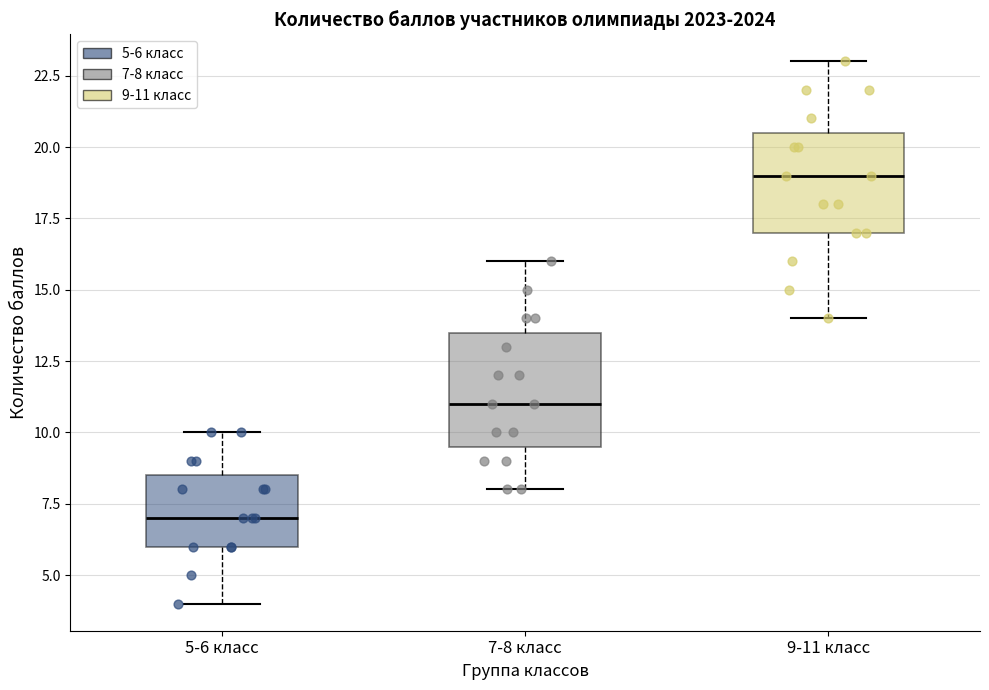

Reading left to right, transcribe this box plot: for each box, give where its median line is, the range the box spans, and where its two whiskers end, as read against the y-axis. The values are not printed on the chart, so give them approximately, as read against the axis.

5-6 класс: median 7.0, box 6.0 to 8.5, whiskers 4.0 to 10.0
7-8 класс: median 11.0, box 9.5 to 13.5, whiskers 8.0 to 16.0
9-11 класс: median 19.0, box 17.0 to 20.5, whiskers 14.0 to 23.0